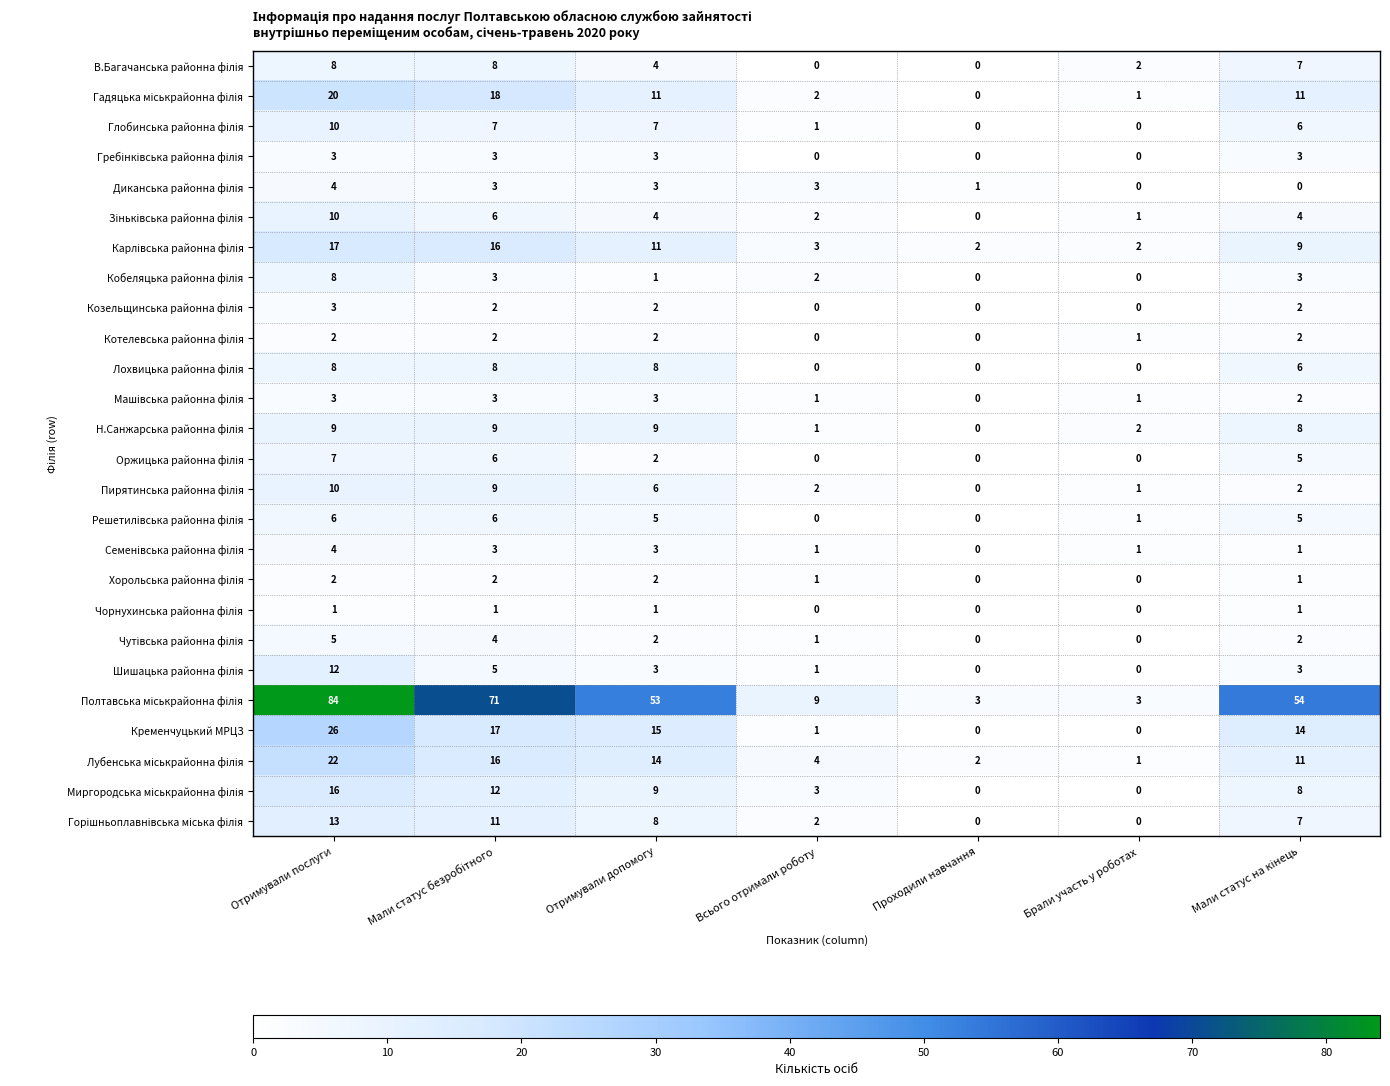

Count the number of categories in the chart.

7